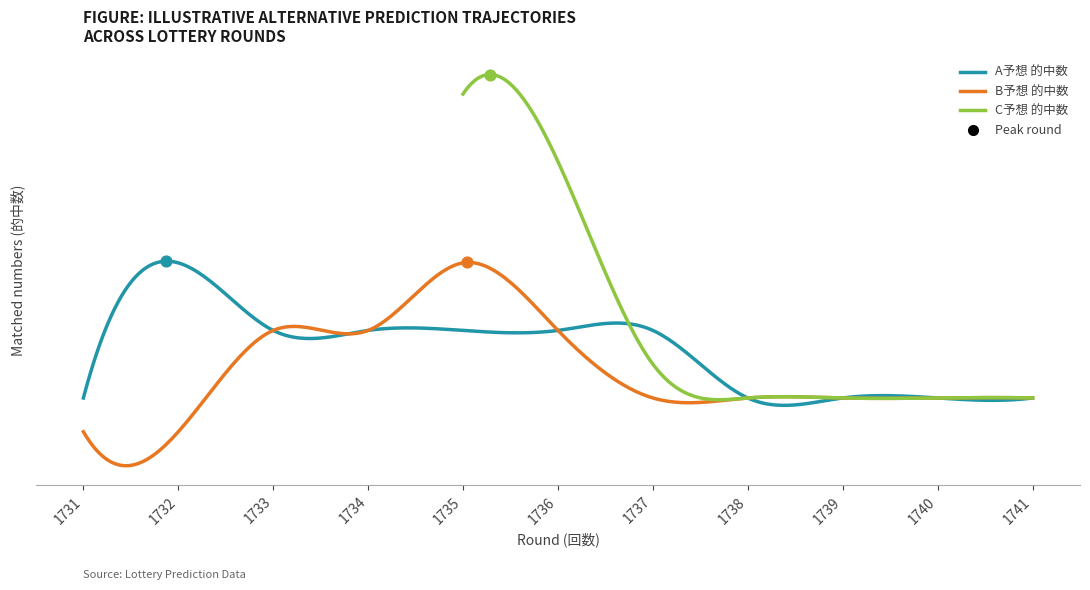

Which series has the largest total across all categories?

A予想 的中数